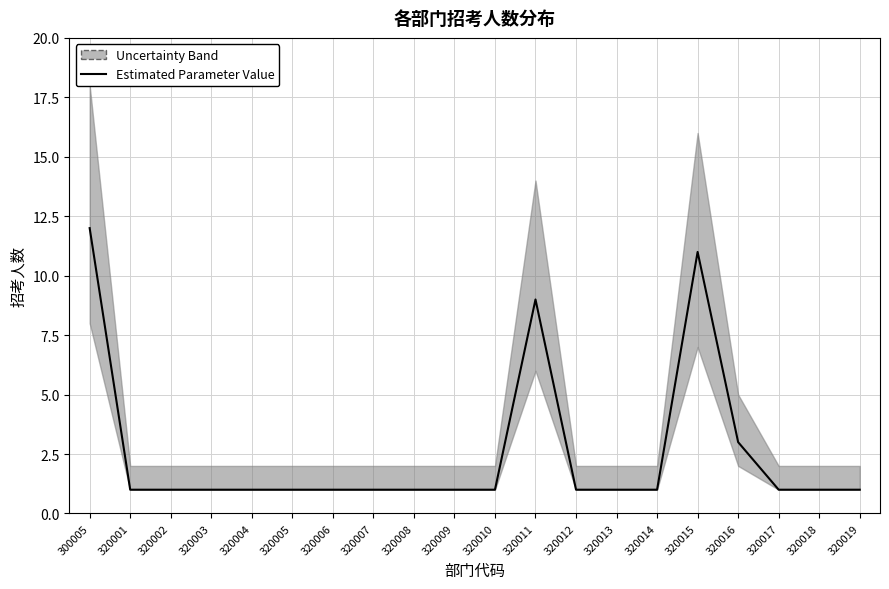

True or false: there are more than 1 points higher than both neighbors.

True